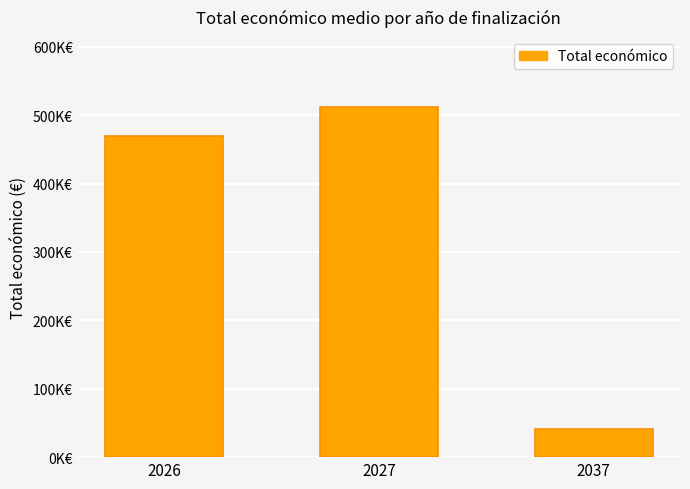

What is the average value?

340944.1